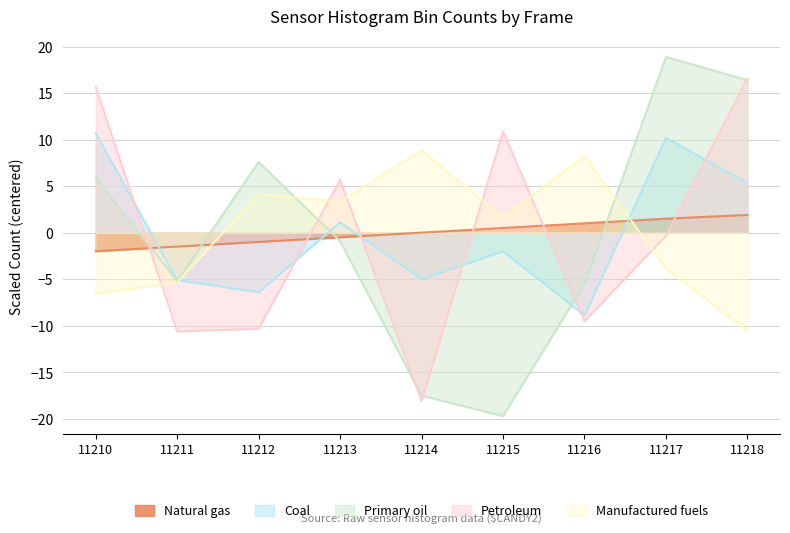

How many values in Natural gas are below zero?

4